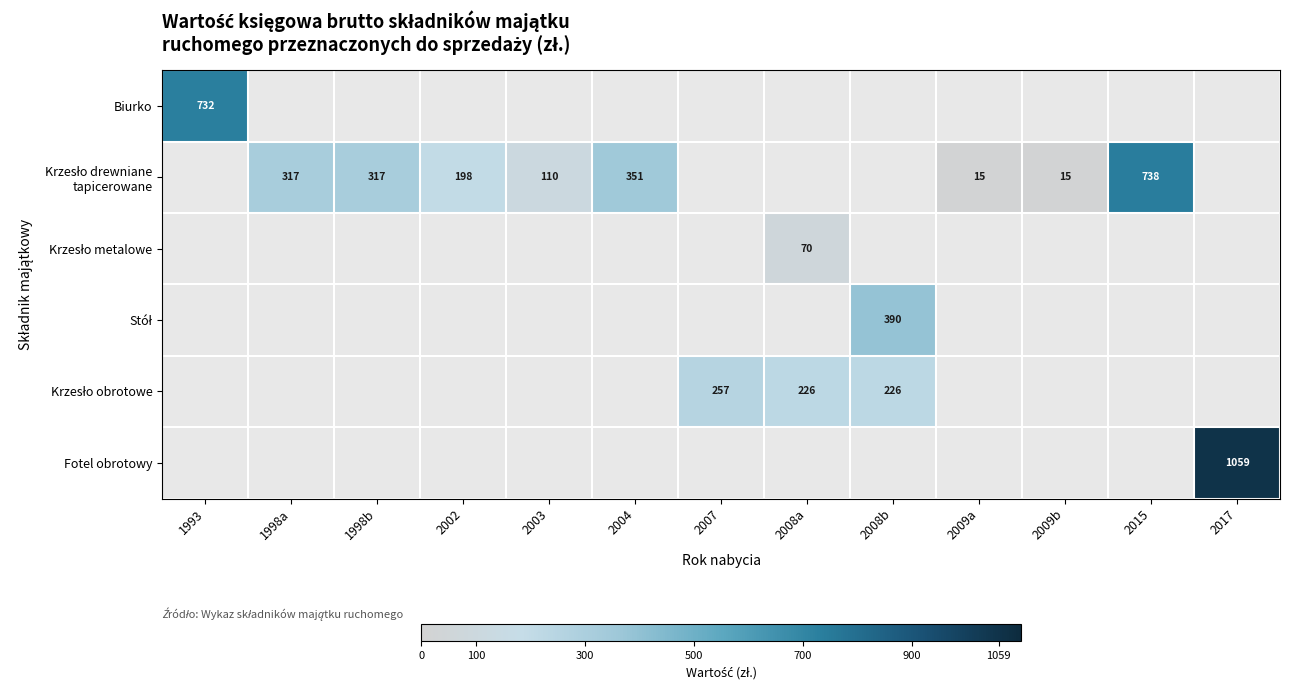

Count the number of categories in the chart.

13